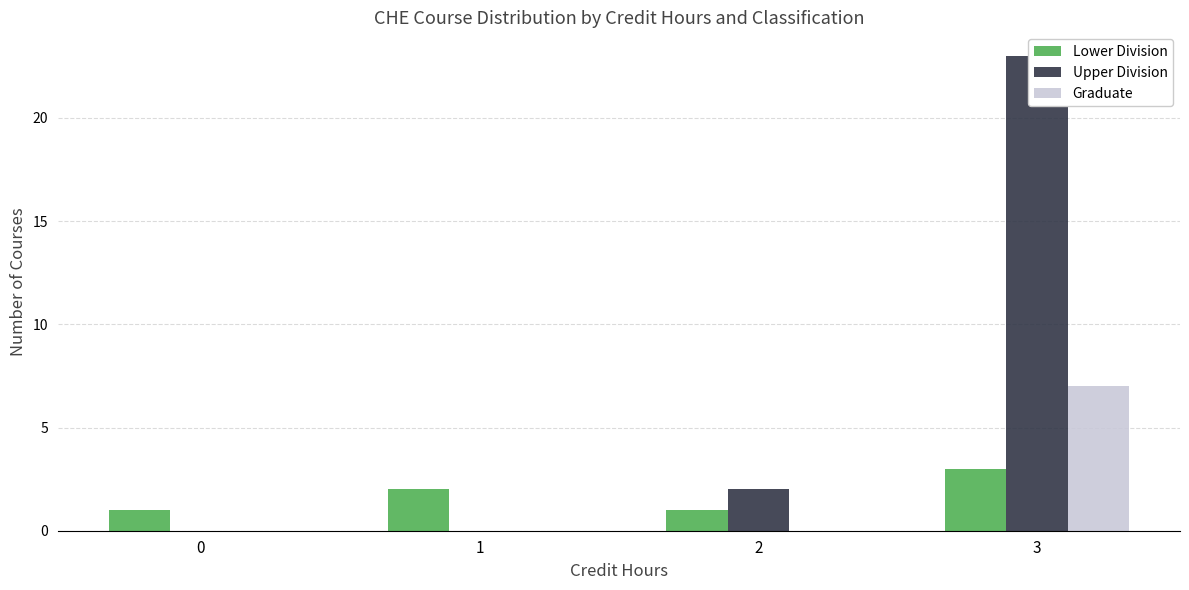

Which has a higher value, 2 or 1?

1